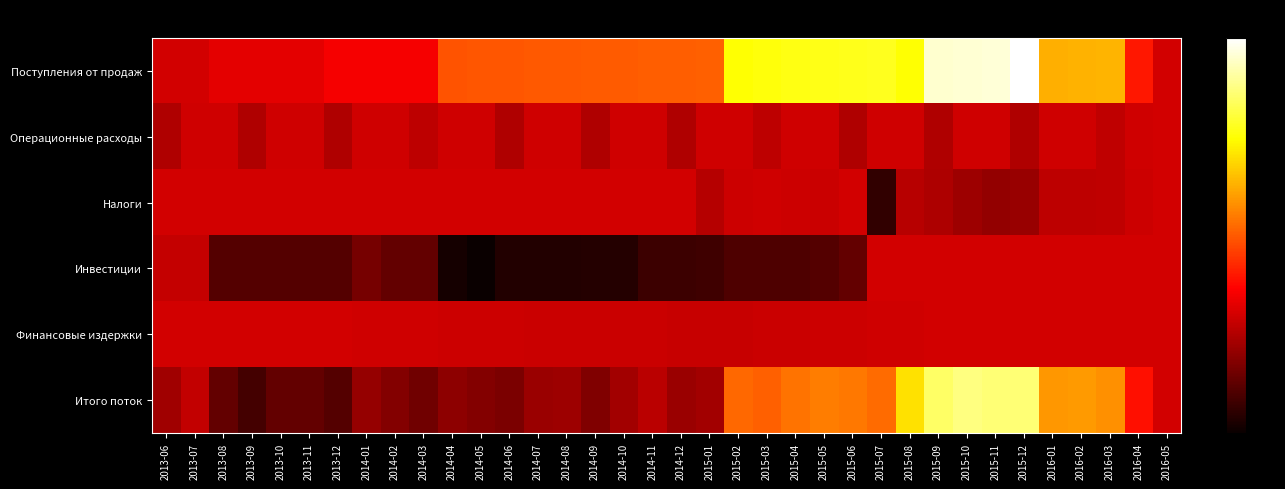

Which has a higher value, 2015-04 or 2015-08?

2015-04